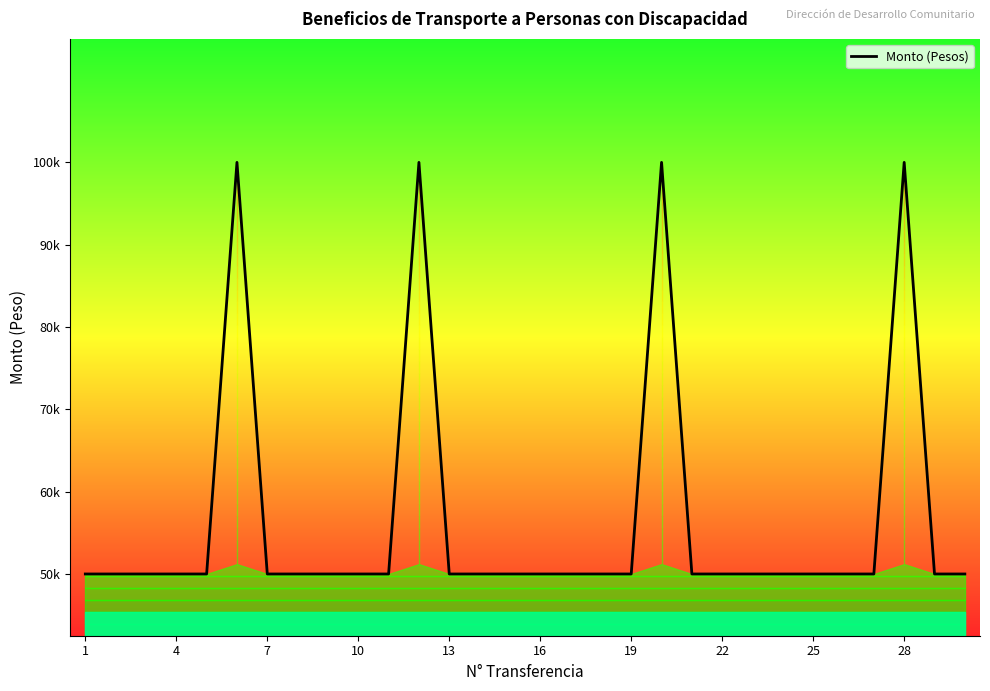

Count the number of values greater than 50000.

4